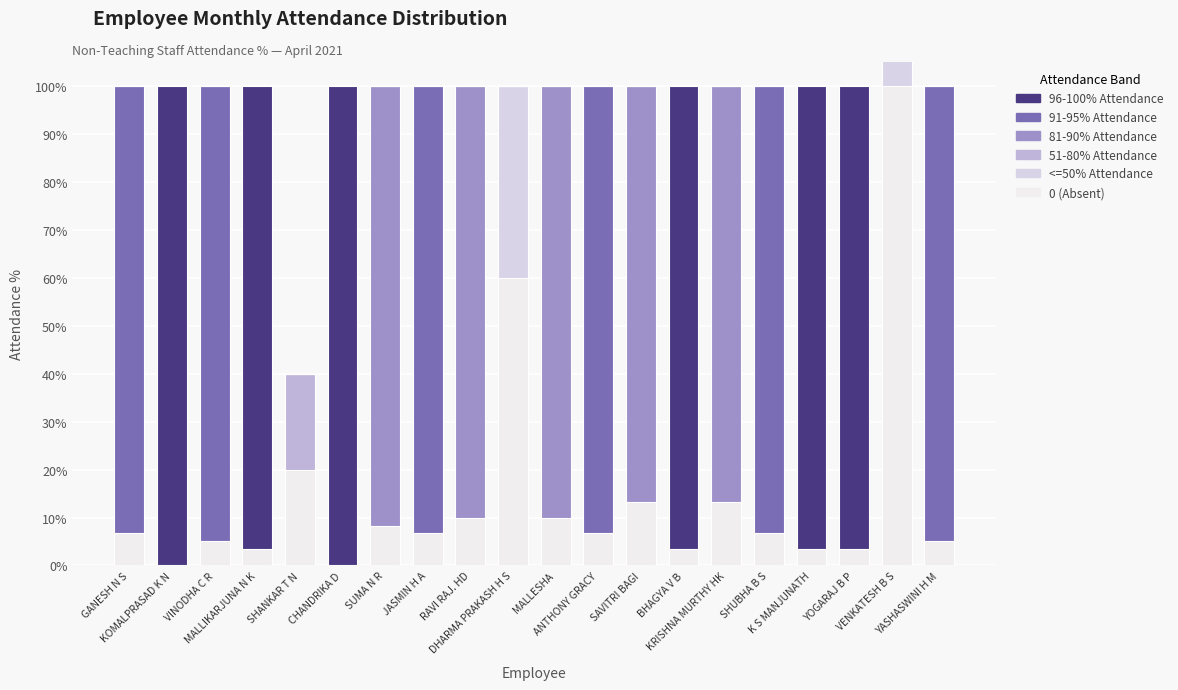

The value of 0 (Absent) at RAVI RAJ. HD is 10.0. True or false?

True